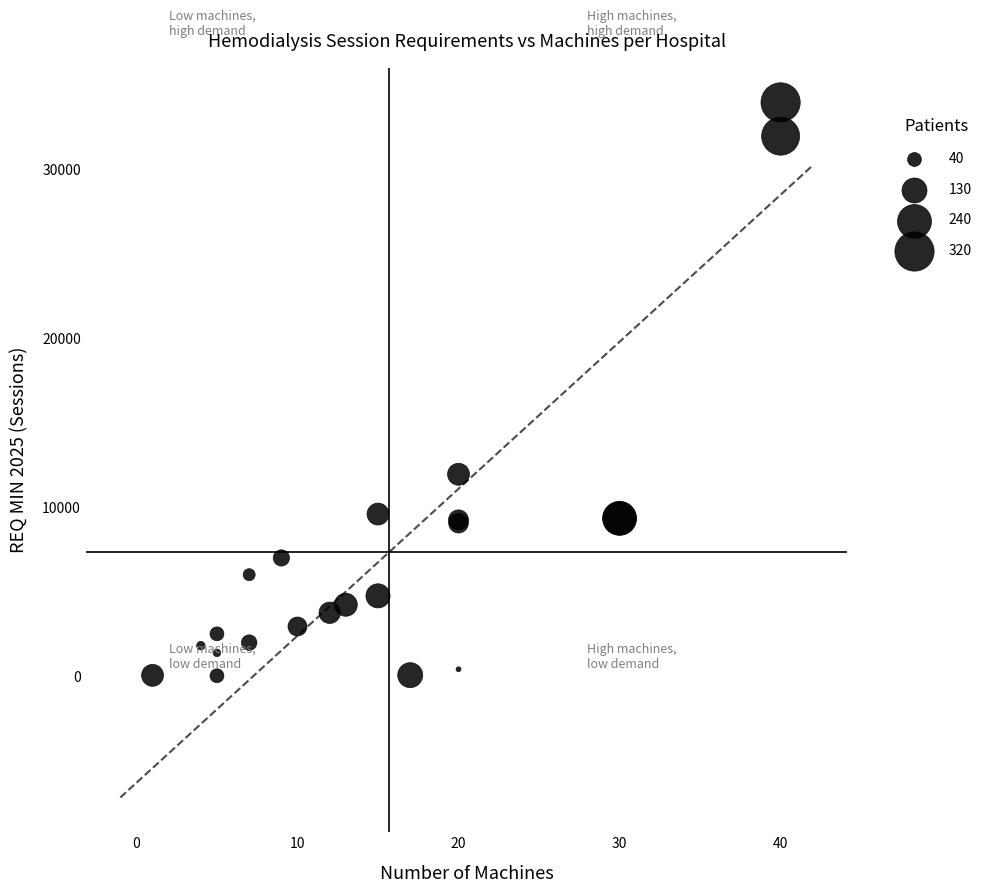

What Y value in the scatter plot is closest to 17008?

11960